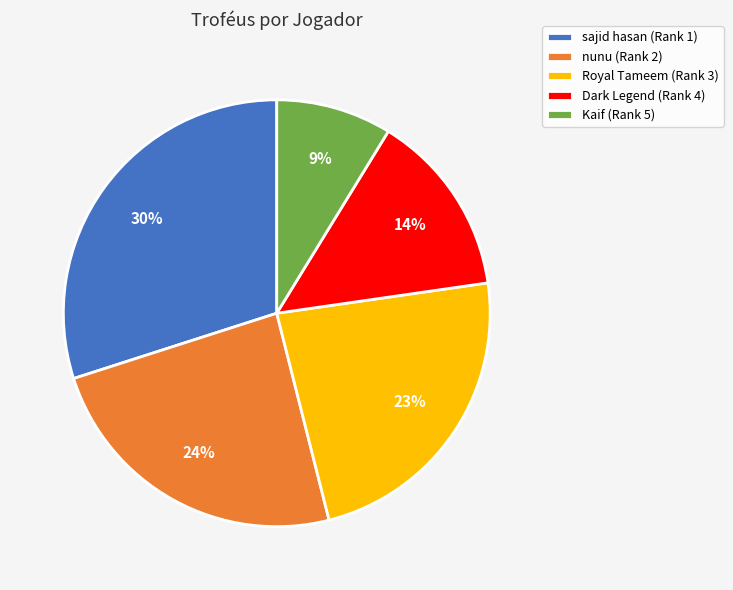

Do nunu (Rank 2) and Dark Legend (Rank 4) together represent more than half of the pie?

No